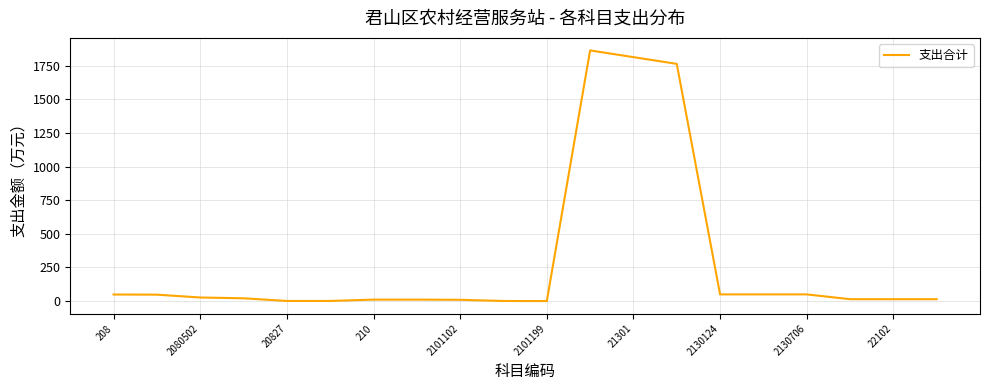

What is the difference between the maximum and minimum values?

1863.3